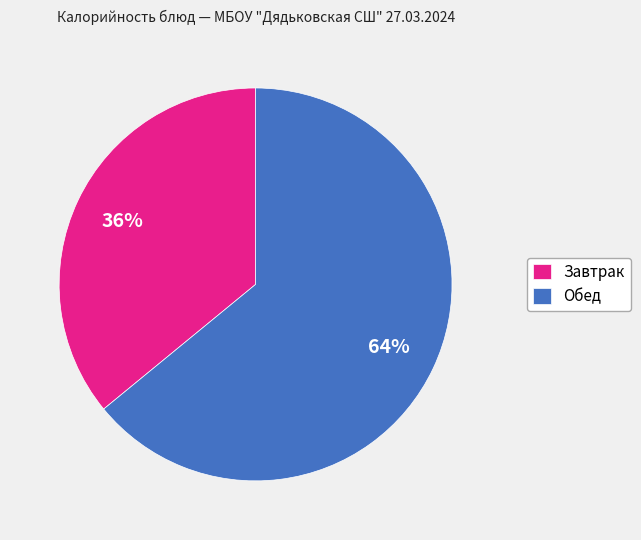

Approximately how many times larger is the value at Обед compared to Завтрак?

1.8